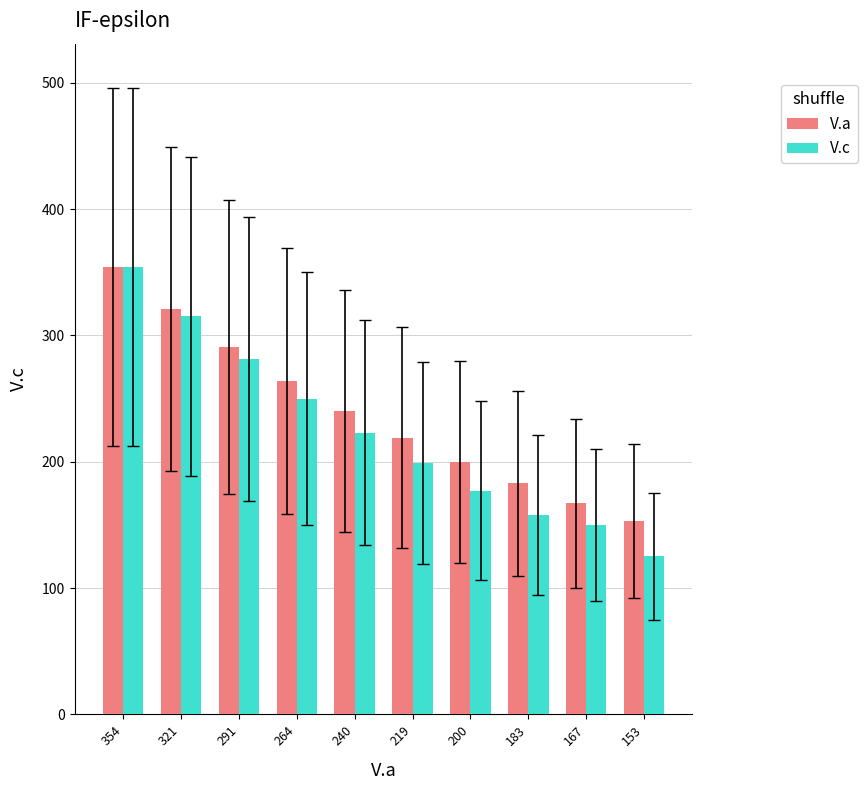

Rank the categories by V.a value from highest to lowest.

354, 321, 291, 264, 240, 219, 200, 183, 167, 153